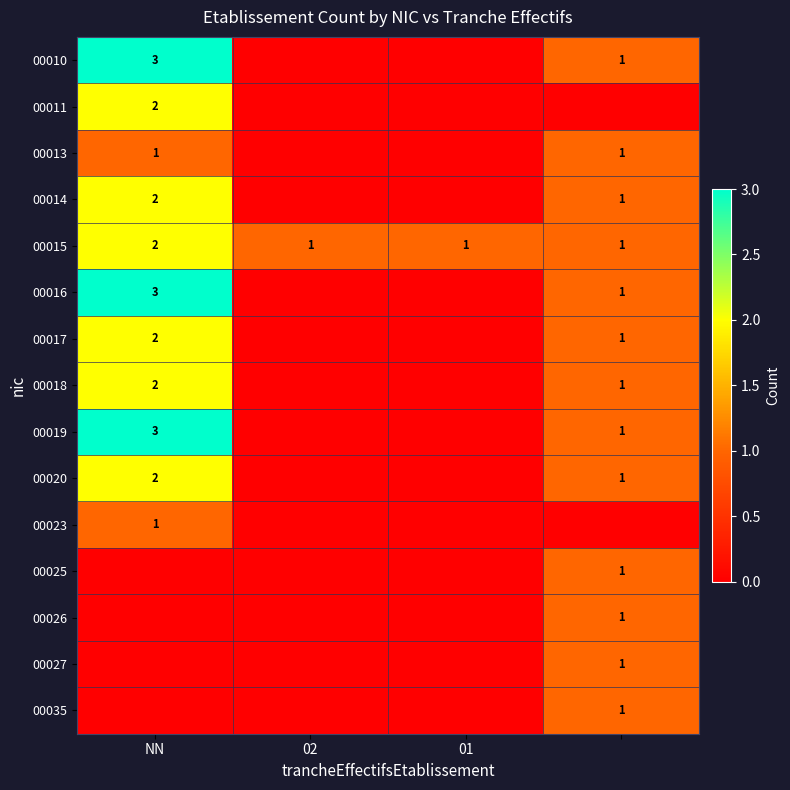

The value of 00018 at NN is 2. True or false?

True